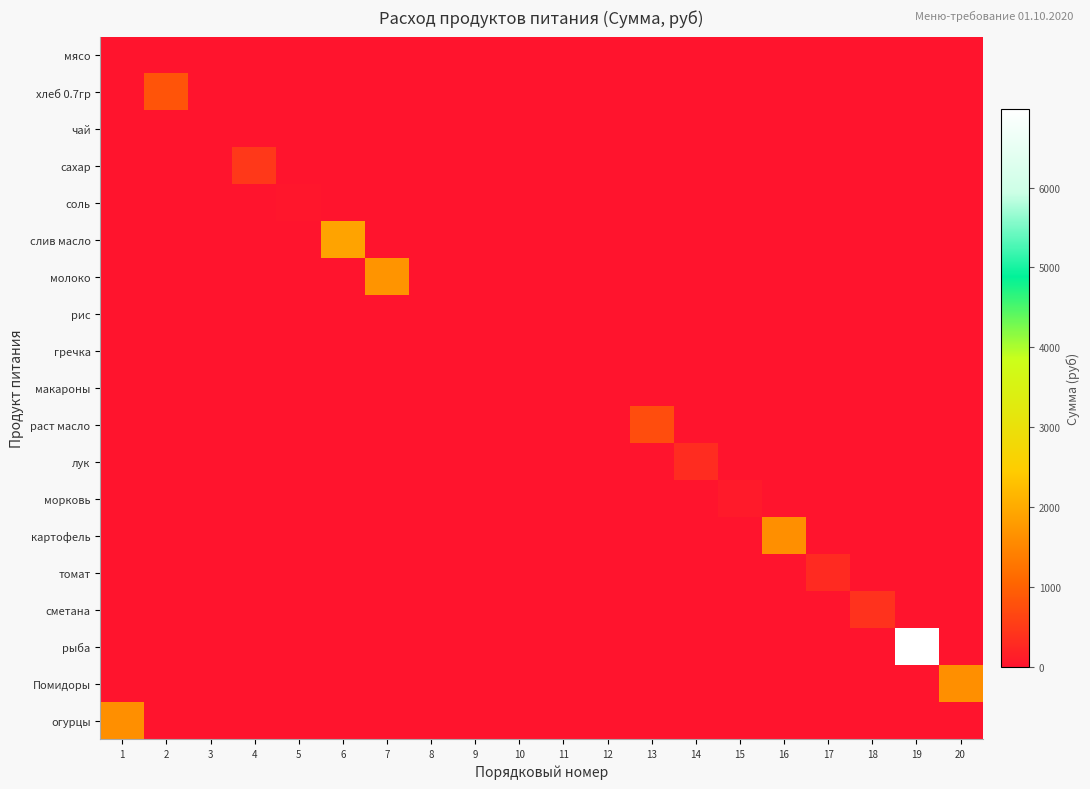

How many categories are shown in the chart?

20